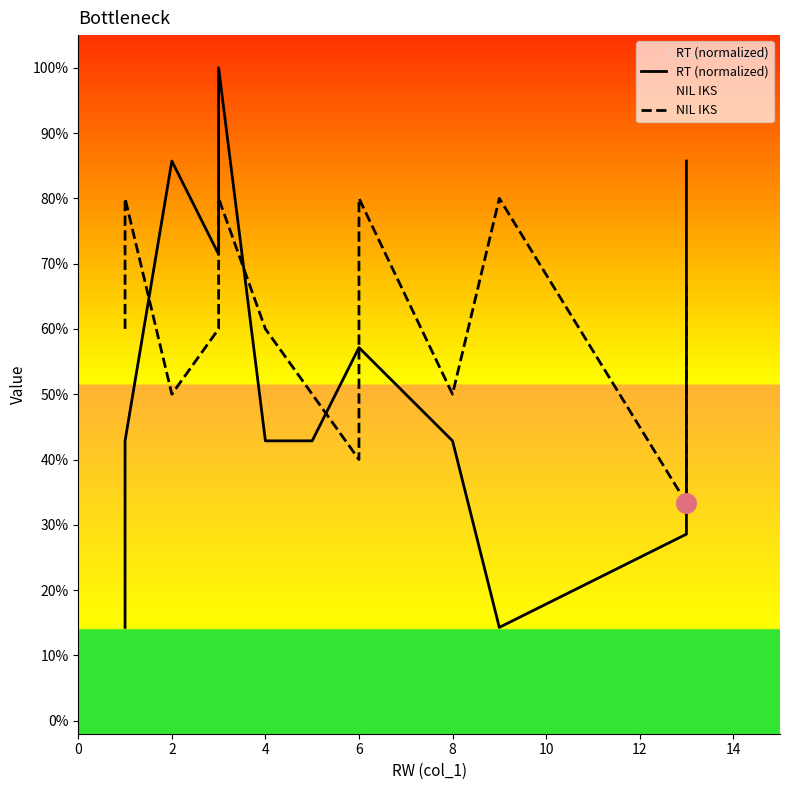

Which series has the largest total across all categories?

NIL IKS